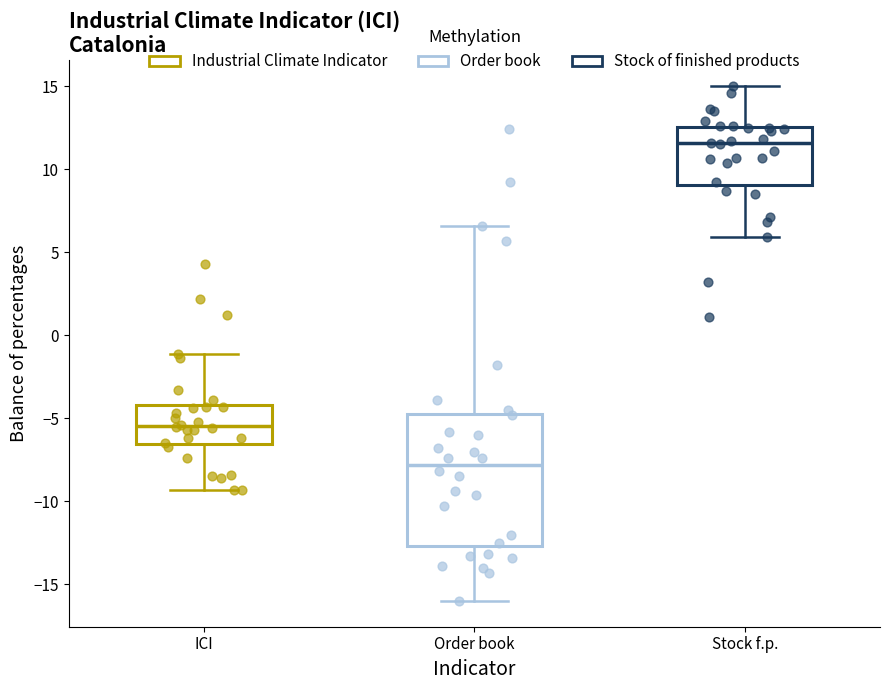

Reading left to right, read every box against the y-axis: the position of its median line, the range the box covers, and the ends of its whiskers. The values are not printed on the chart, so give them approximately, as read against the axis.

ICI: median -5.5, box -6.5 to -4.0, whiskers -9.5 to -1.0
Order book: median -8.0, box -12.5 to -4.5, whiskers -16.0 to 6.5
Stock f.p.: median 11.5, box 9.0 to 12.5, whiskers 6.0 to 15.0